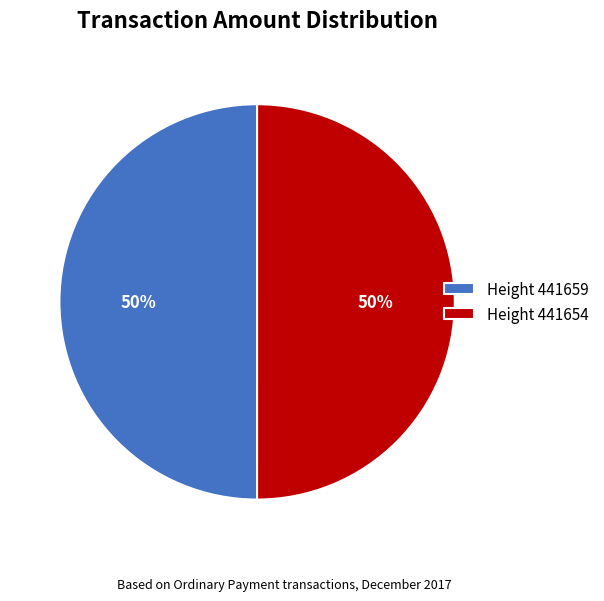

The Height 441659 slice represents 50% of the pie. True or false?

True